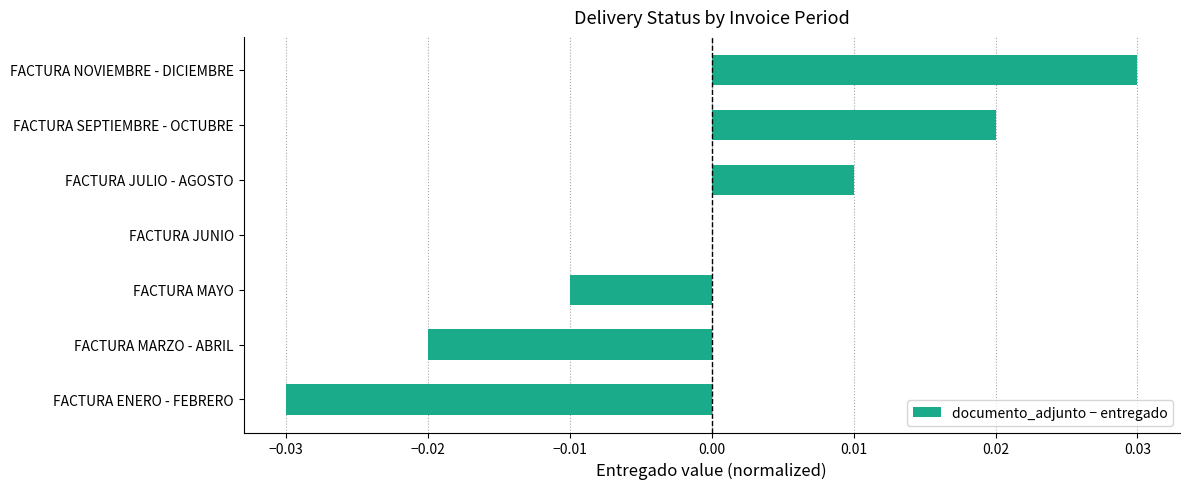

How many data points does each series have?

7